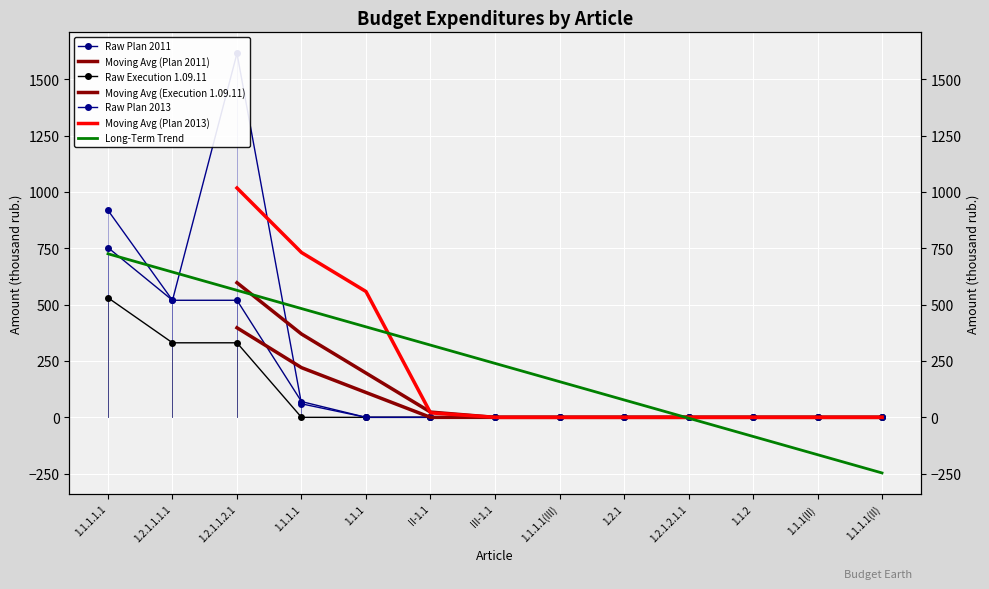

Is the value of Execution 1.09.11 at II-1.1 greater than the value of Plan 2013 at 1.1.1.1(III)?

No